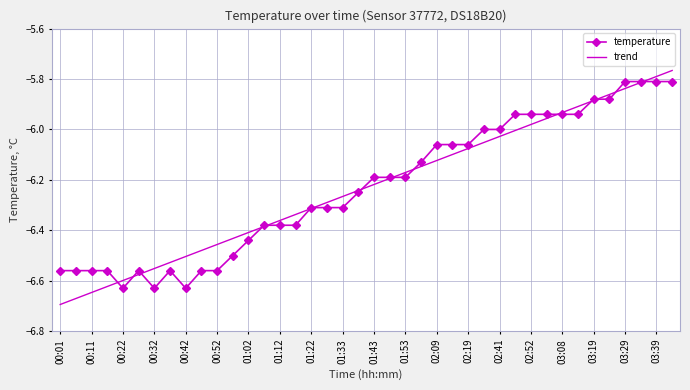

Which series has the widest spread of values?

trend